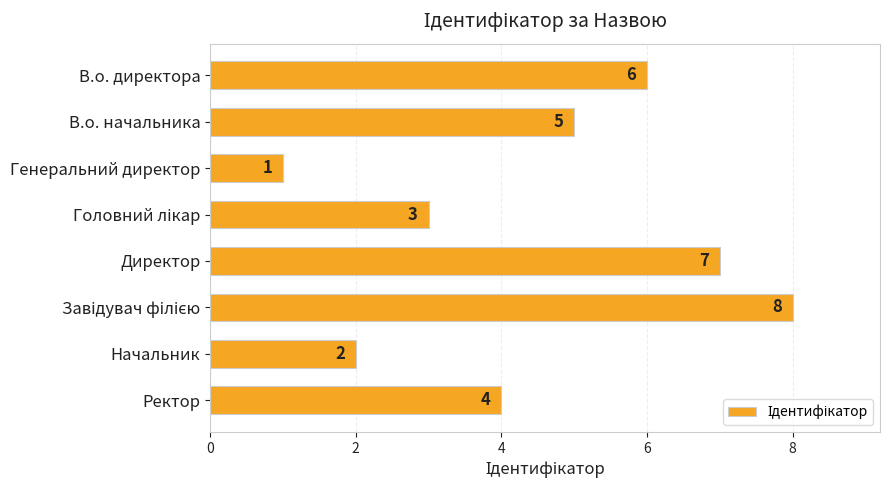

True or false: the data shows 4 at Начальник.

False